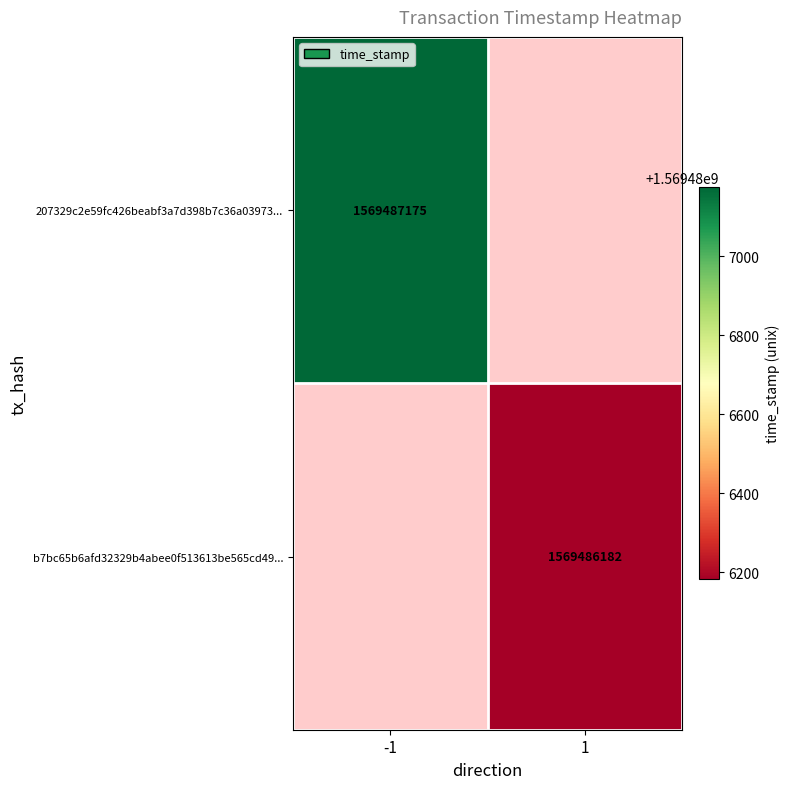

Rank the series by their average value, from highest to lowest.

207329c2e59fc426beabf3a7d398b7c36a03973, b7bc65b6afd32329b4abee0f513613be565cd49